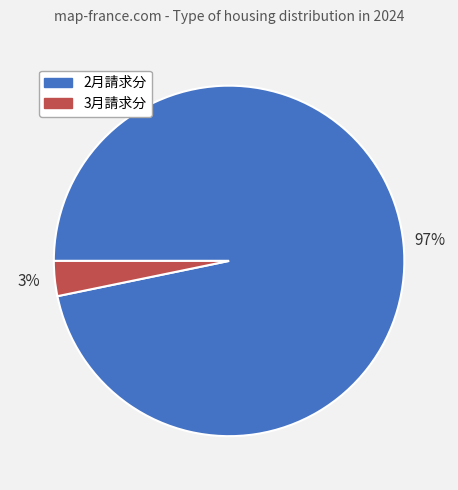

Rank the categories by value from highest to lowest.

2月請求分, 3月請求分